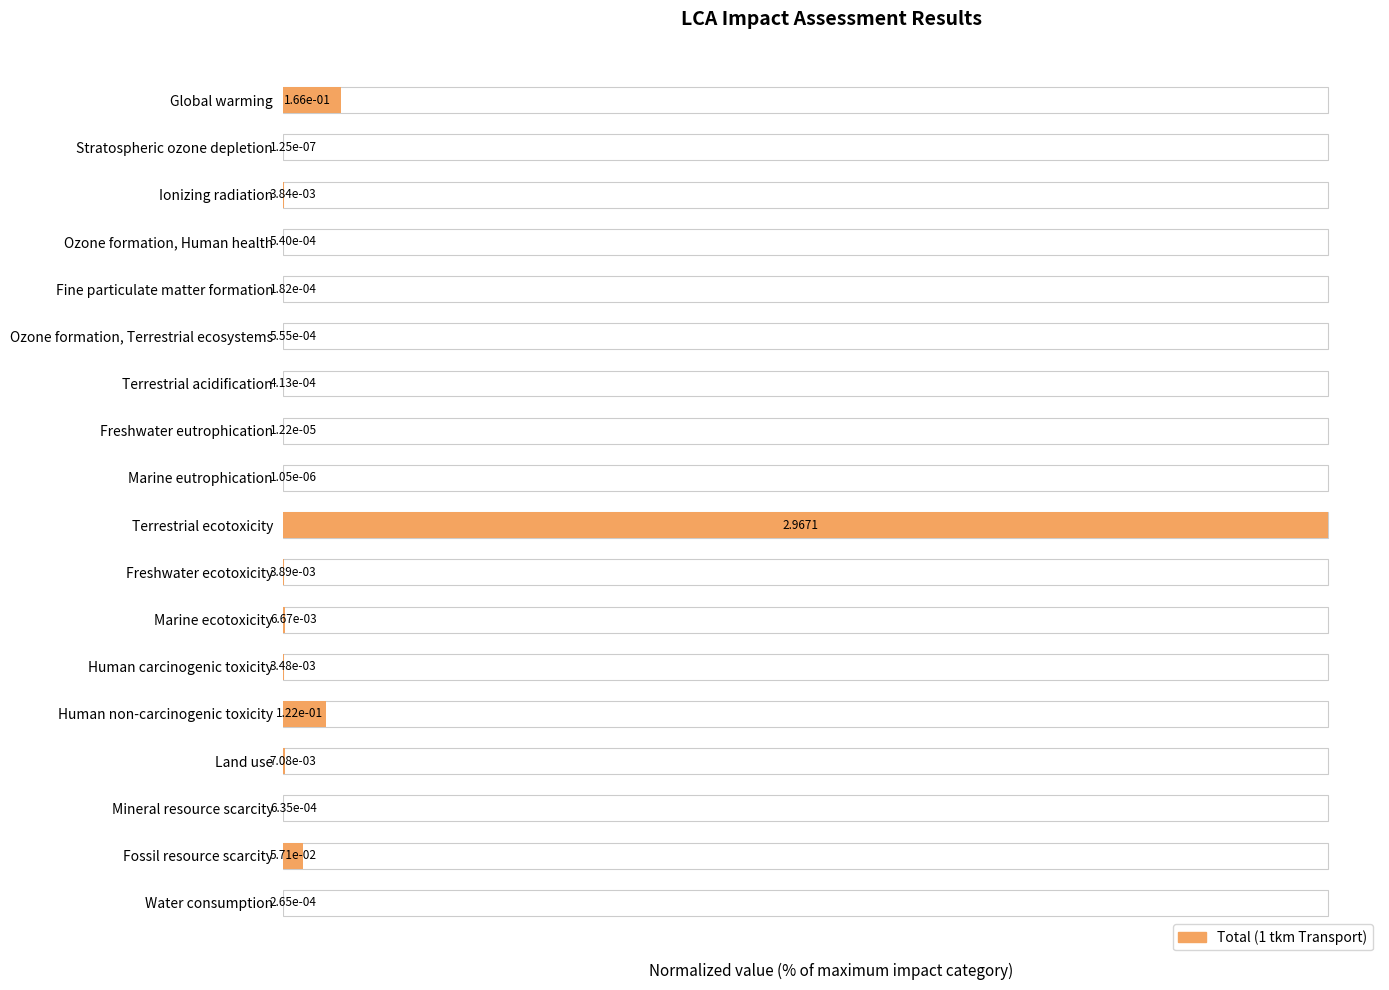

What is the maximum value shown in the chart?

100.0